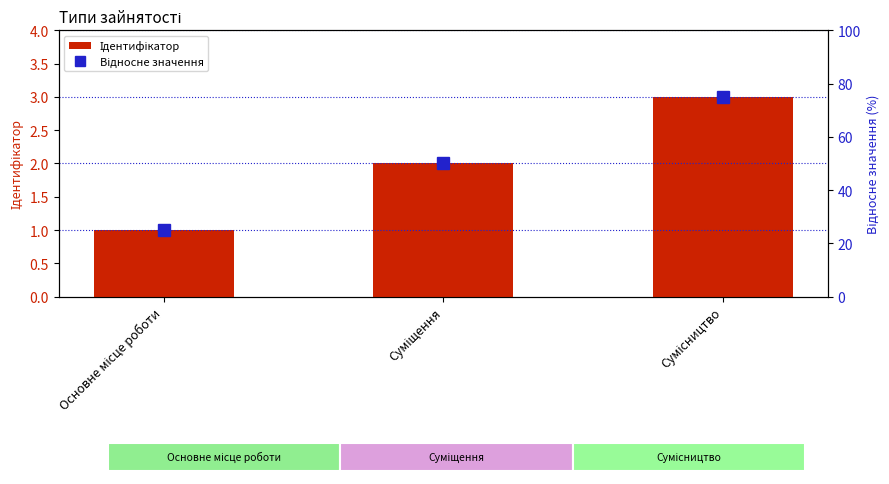

Reading left to right, list all the values displayed in this chart.

Ідентифікатор: Основне місце роботи=1	Суміщення=2	Сумісництво=3
Відносне значення: Основне місце роботи=25	Суміщення=50	Сумісництво=75